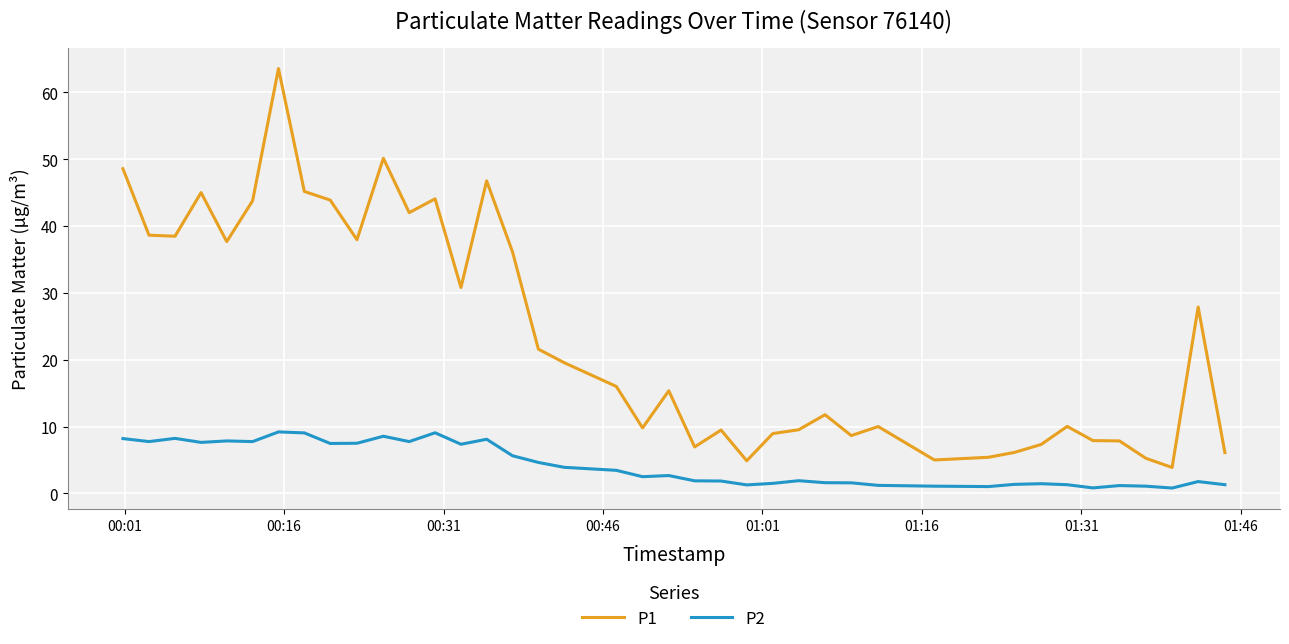

Rank the series by their maximum value, from highest to lowest.

P1, P2